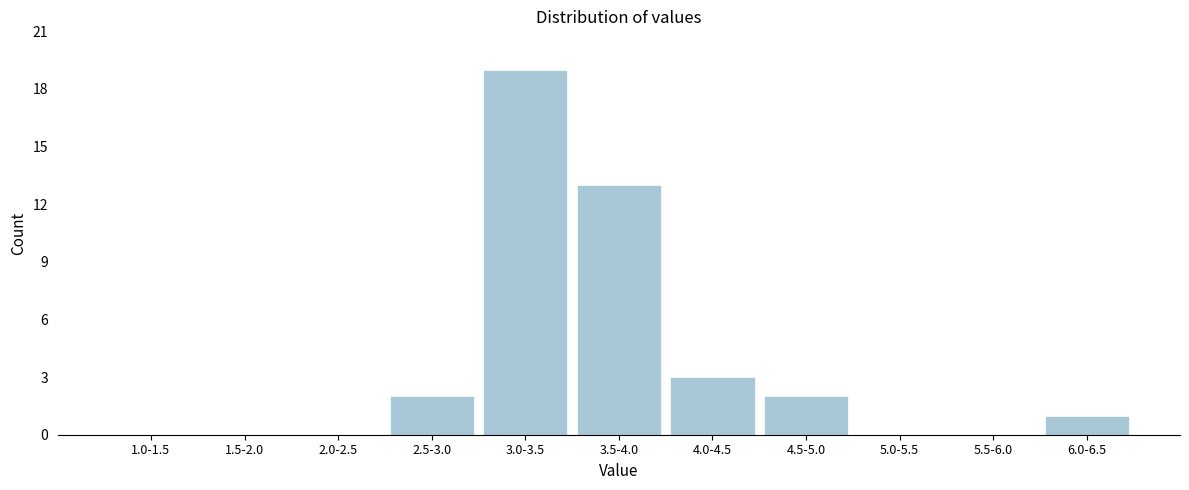

Reading left to right, what are all the values shown in this chart?

1.0-1.5=0	1.5-2.0=0	2.0-2.5=0	2.5-3.0=2	3.0-3.5=19	3.5-4.0=13	4.0-4.5=3	4.5-5.0=2	5.0-5.5=0	5.5-6.0=0	6.0-6.5=1